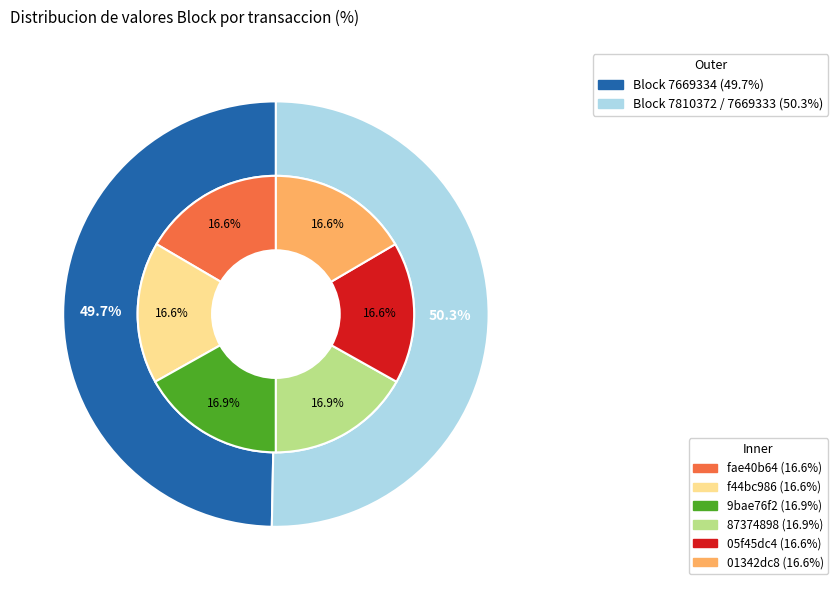

To the nearest percent, what percentage of the pie is f44bc986?

17%